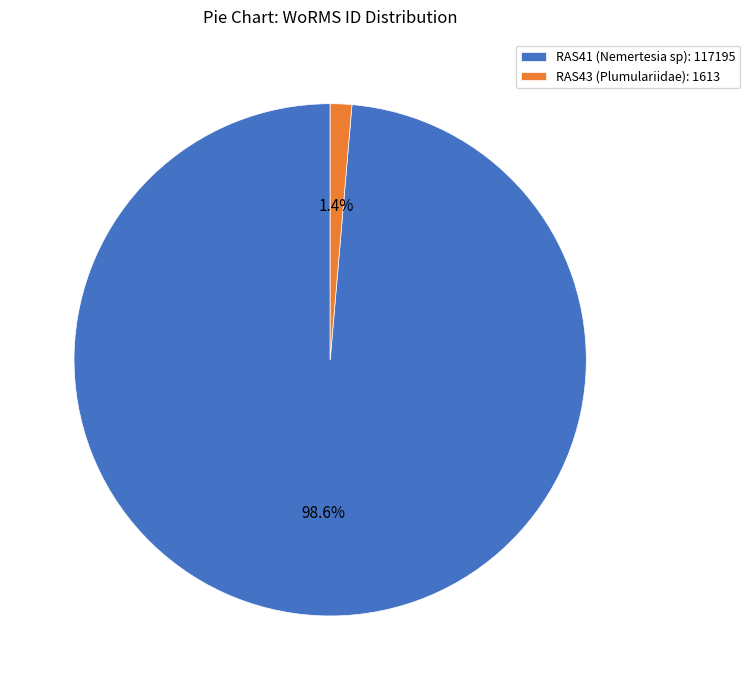

Does RAS41 (Nemertesia sp) account for over 50% of the chart?

Yes